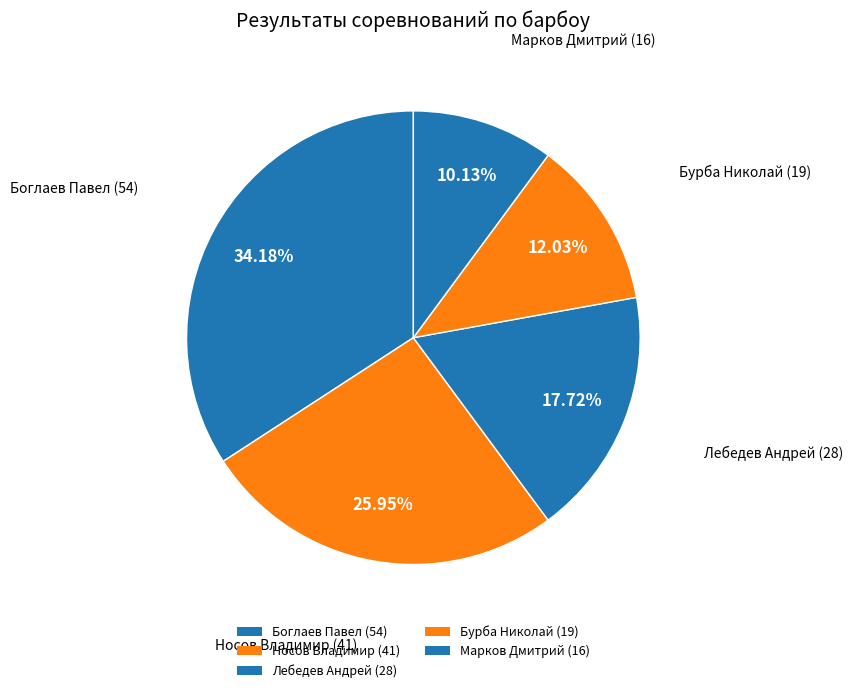

Count the number of slices in the pie.

5